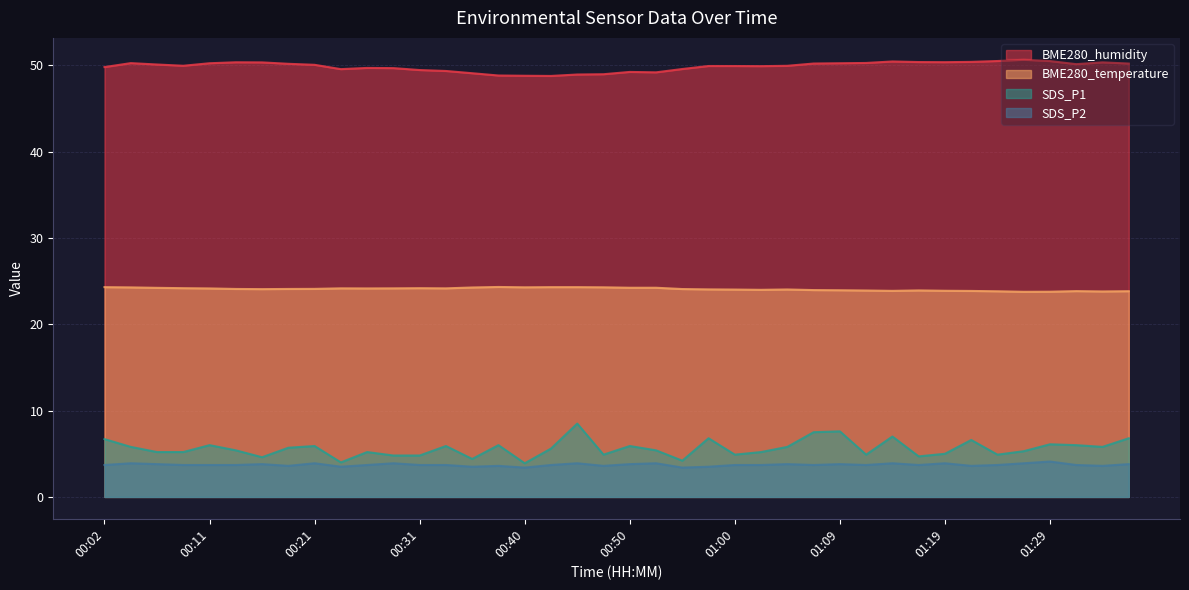

What is the value of the BME280_humidity point at the 35th from the left?

50.5